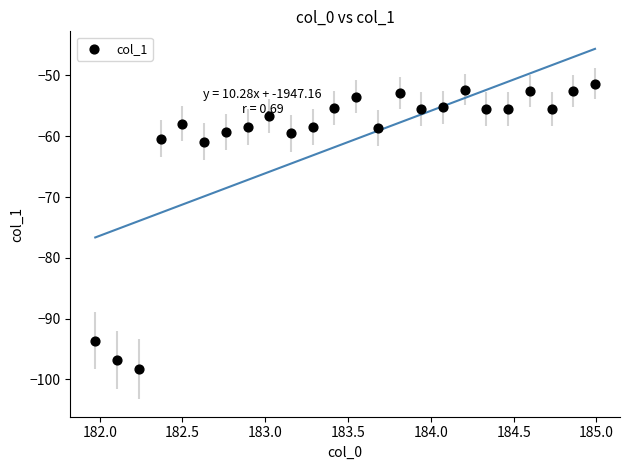

What is the range of Y values (max minus min)?

47.0